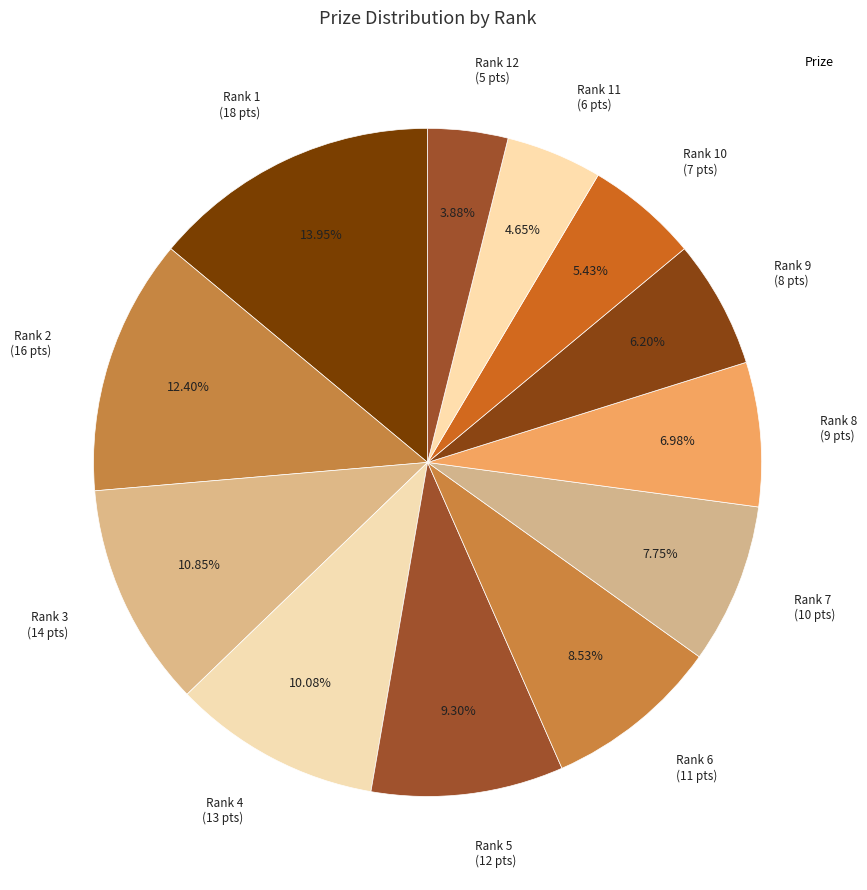

Which slice is the smallest?

Rank 12 (5 pts)